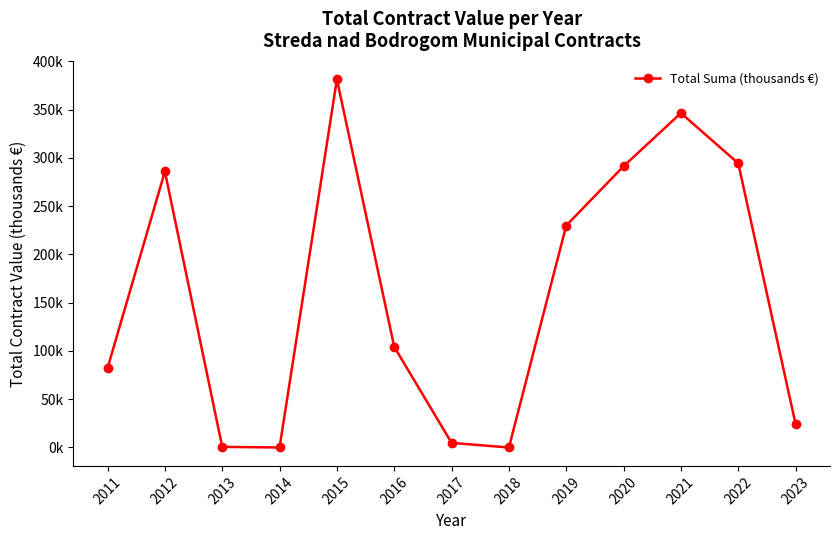

List the labels in order of value, largest first.

2015, 2021, 2022, 2020, 2012, 2019, 2016, 2011, 2023, 2017, 2013, 2014, 2018